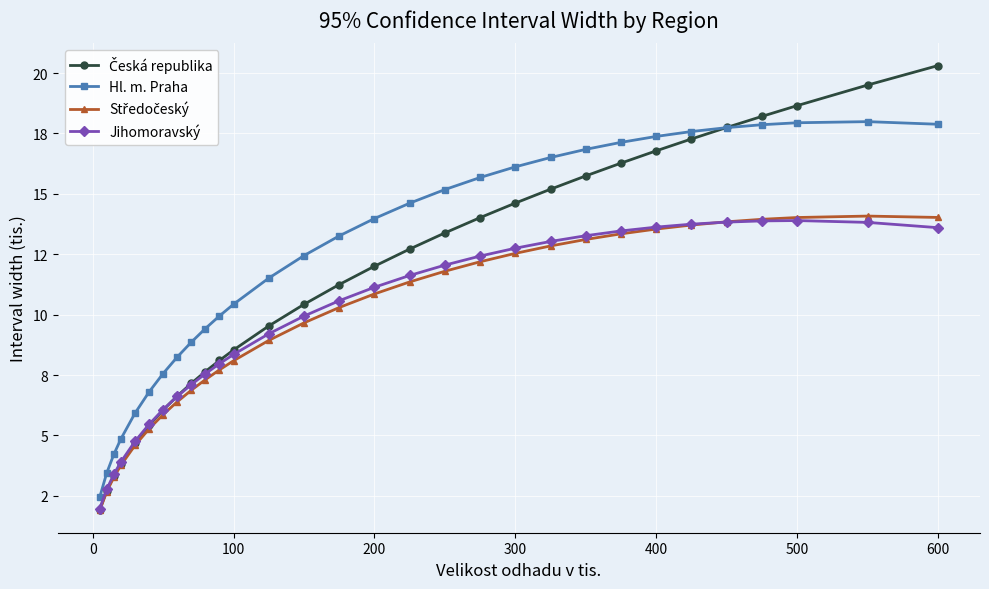

Does the chart have visible grid lines?

Yes